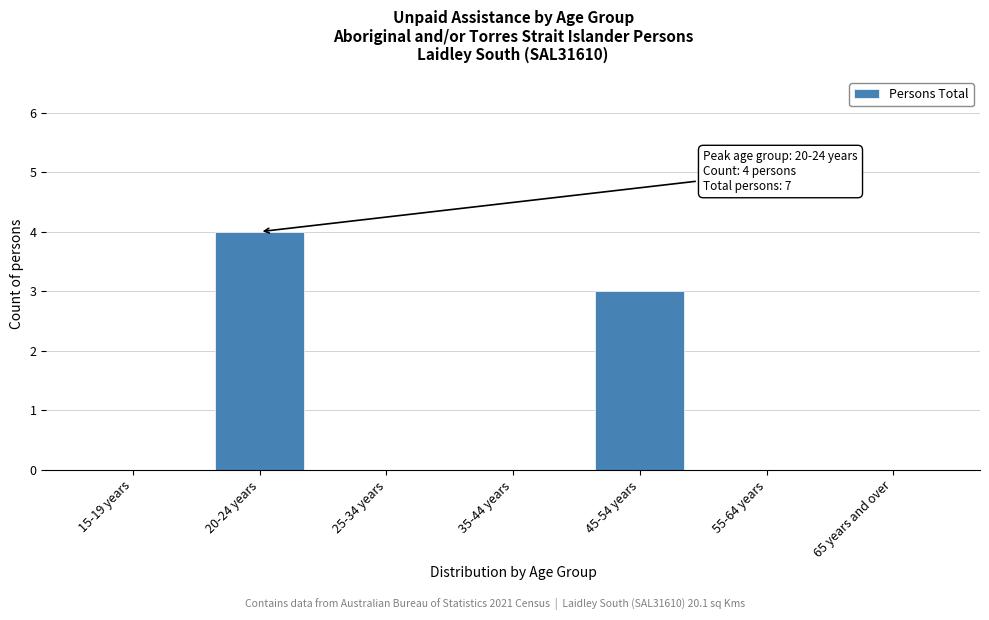

Reading left to right, transcribe all the data shown in this chart.

15-19 years=0	20-24 years=4	25-34 years=0	35-44 years=0	45-54 years=3	55-64 years=0	65 years and over=0